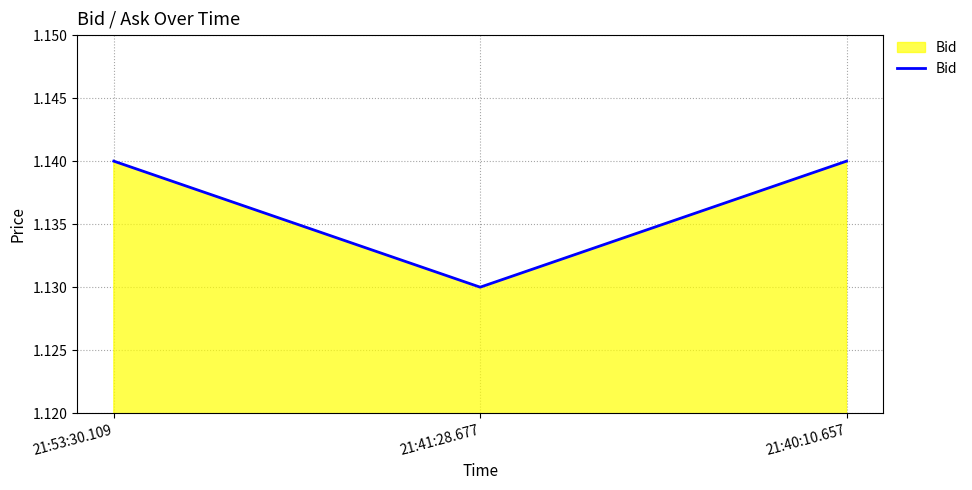

What position from the left is 21:40:10.657?

3